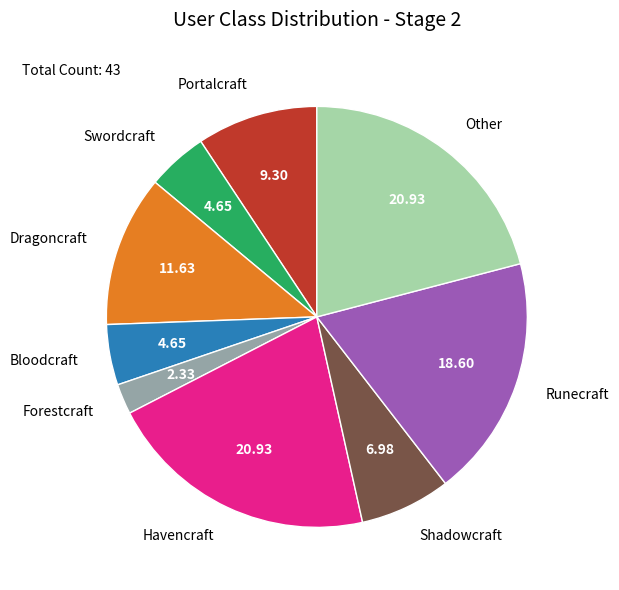

Which slice is the smallest?

Forestcraft